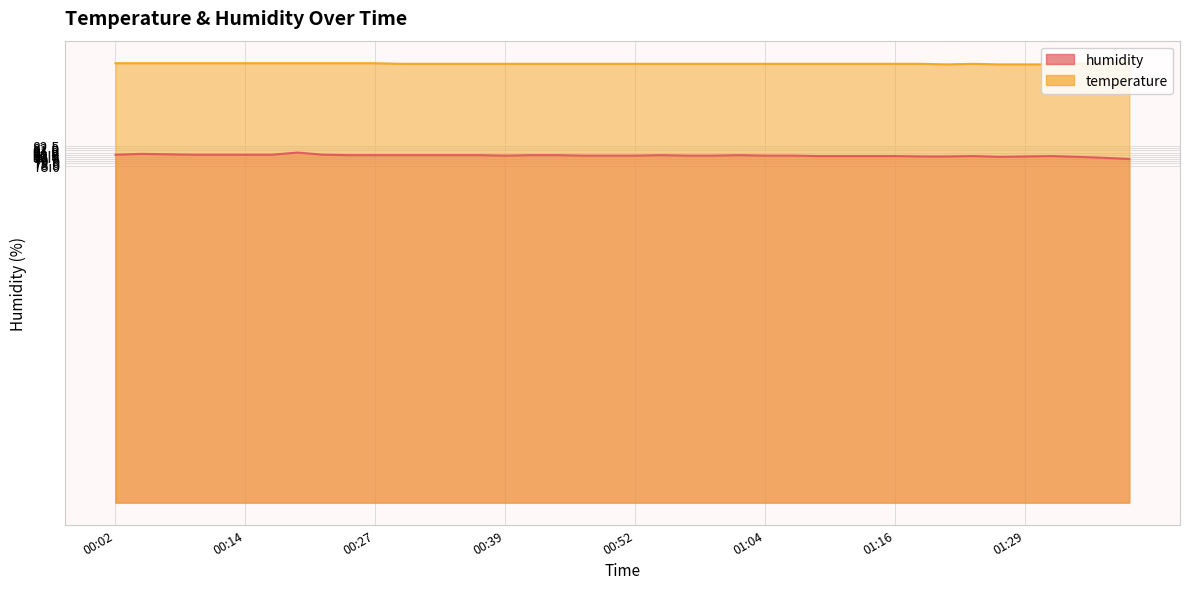

How many lines are shown in the chart?

2